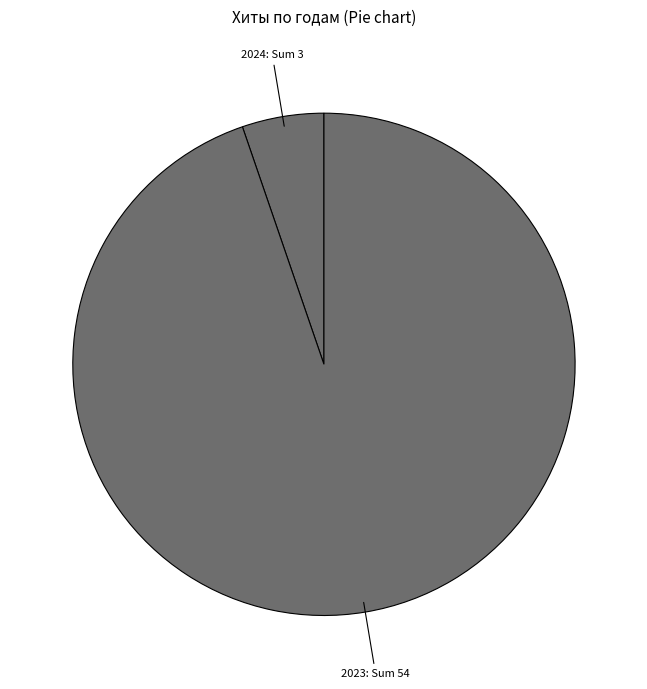

Combined, do 2023: Sum 54 and 2024: Sum 3 account for over 50%?

Yes